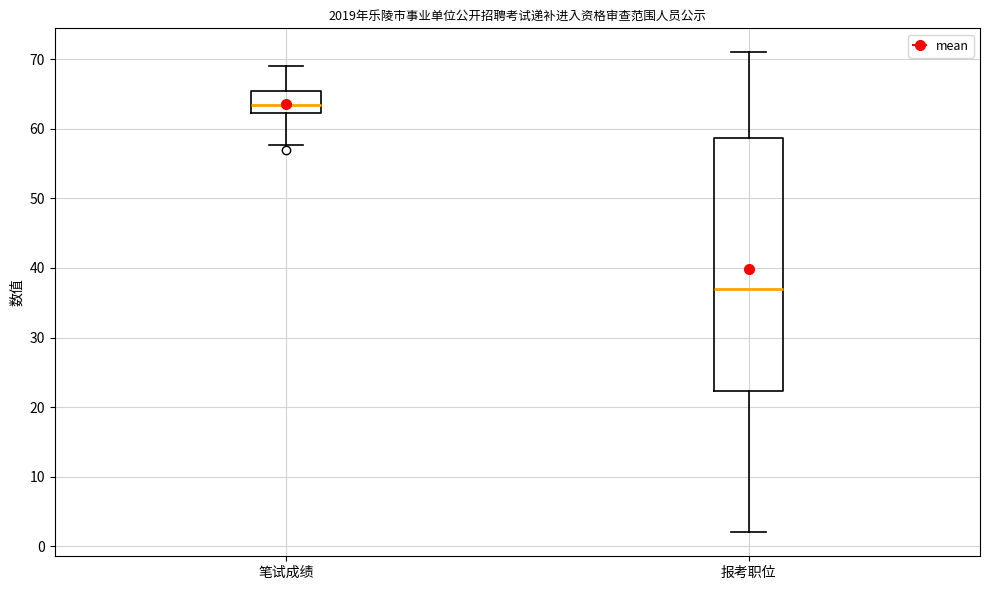

Which box is the tallest, from its lower edge to its upper edge?

报考职位